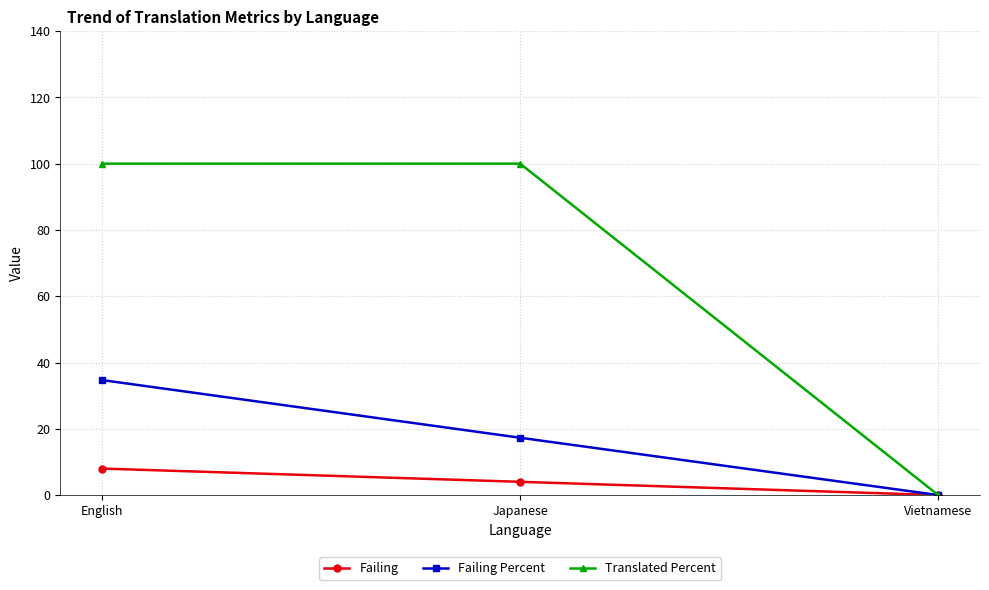

Is it true that Failing Percent equals 0.0 at Vietnamese?

True